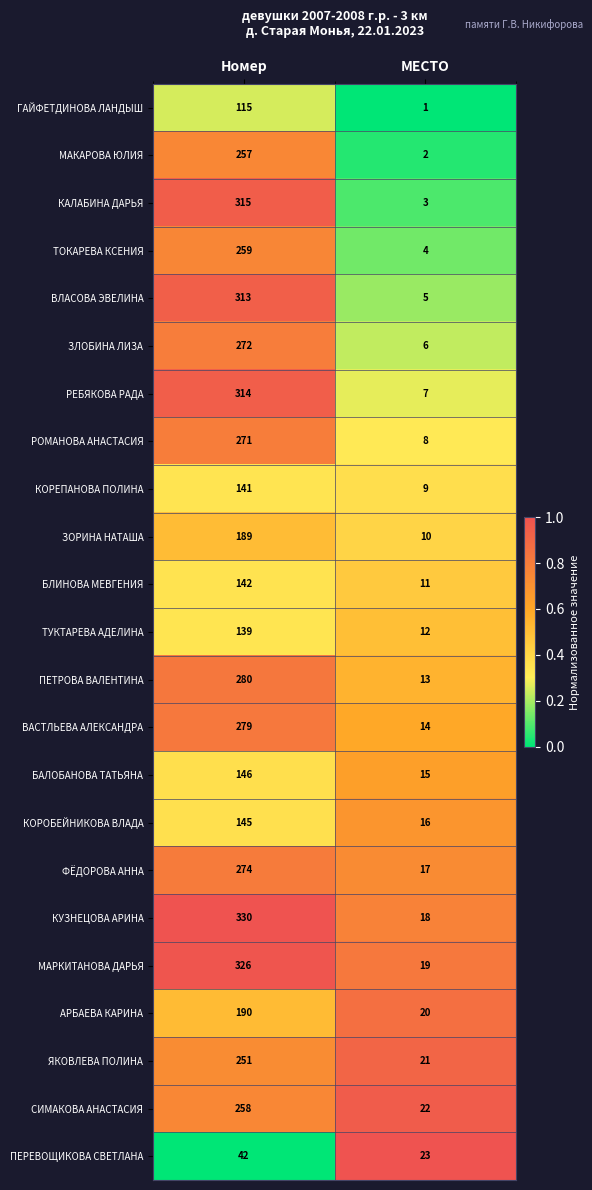

At which label is ФЁДОРОВА АННА closest to 145?

МЕСТО